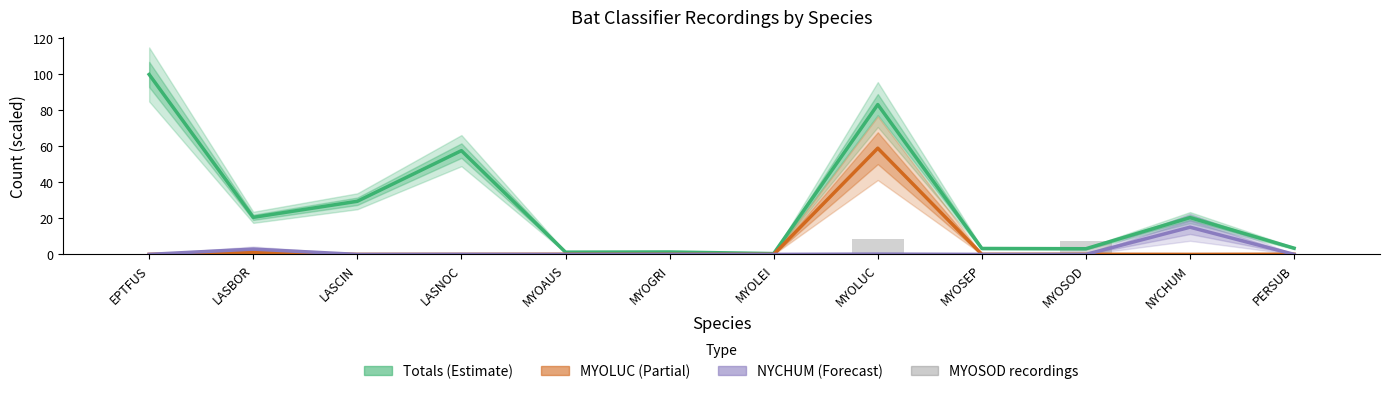

What is the maximum value shown in the chart?

100.0